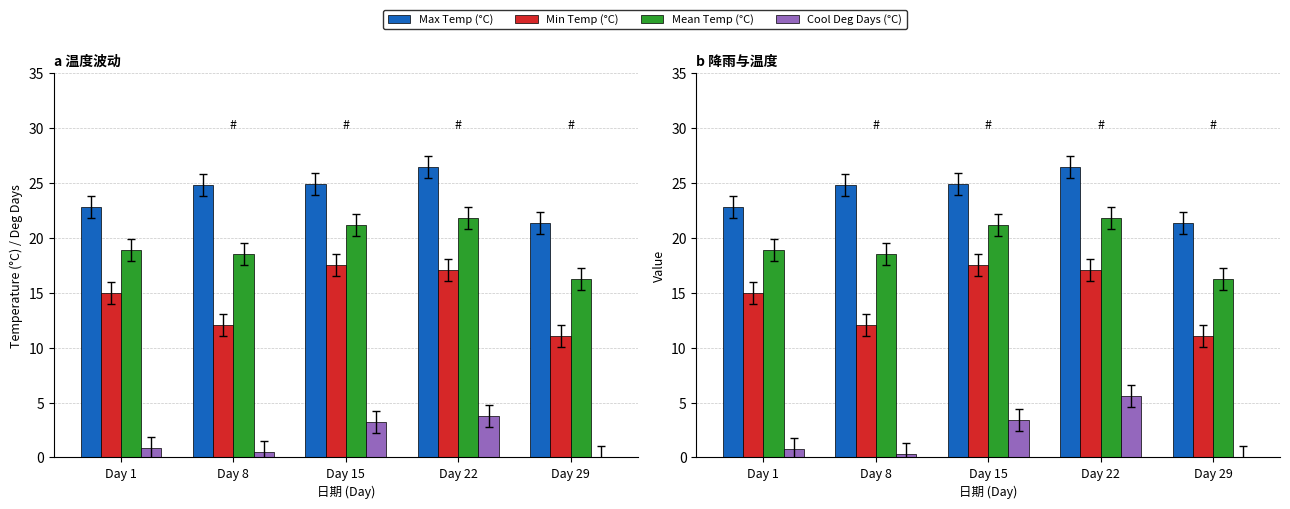

What is the spread (max minus min) of values at Day 22?

22.7